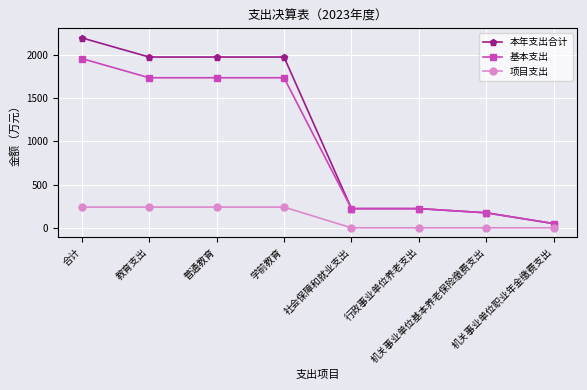

Does the chart display data point markers on the line(s)?

Yes